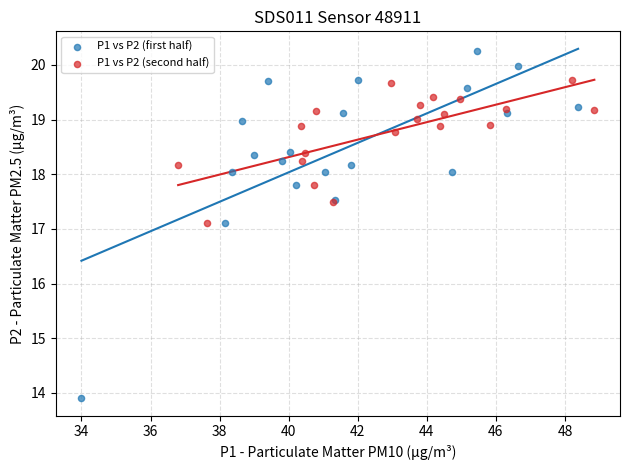

Which series reaches the minimum Y coordinate?

P1 vs P2 (first half)